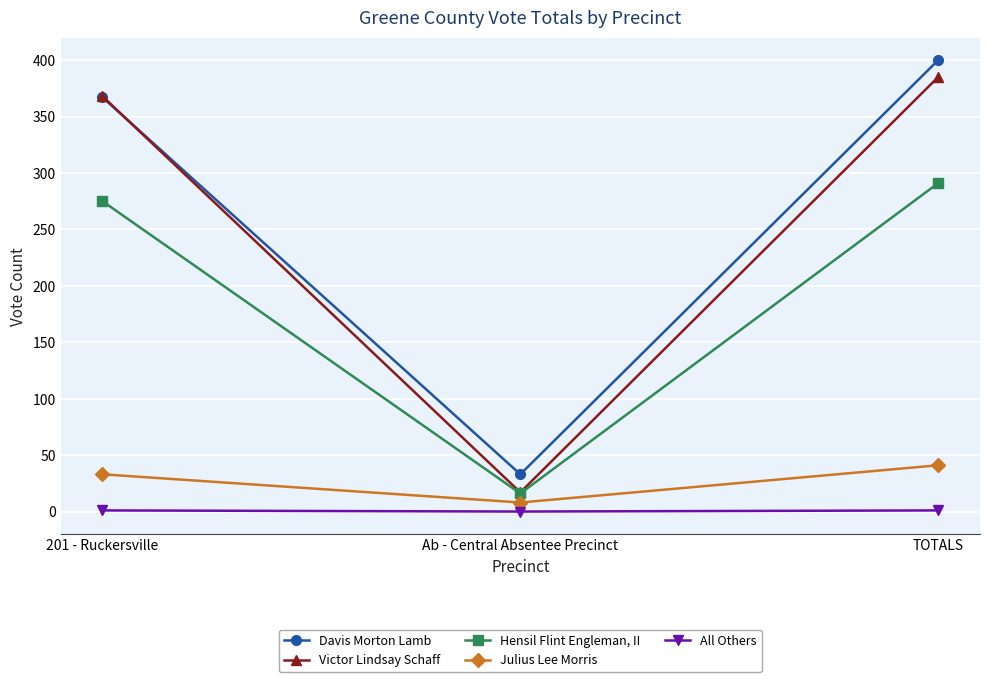

What is the label of the 3rd point from the left?

TOTALS